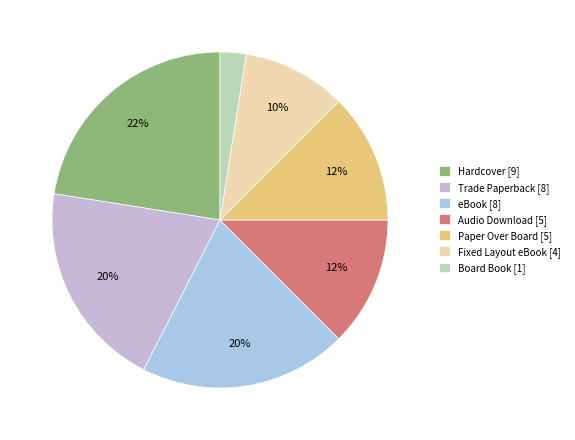

To the nearest percent, what is the average slice percentage?

14%